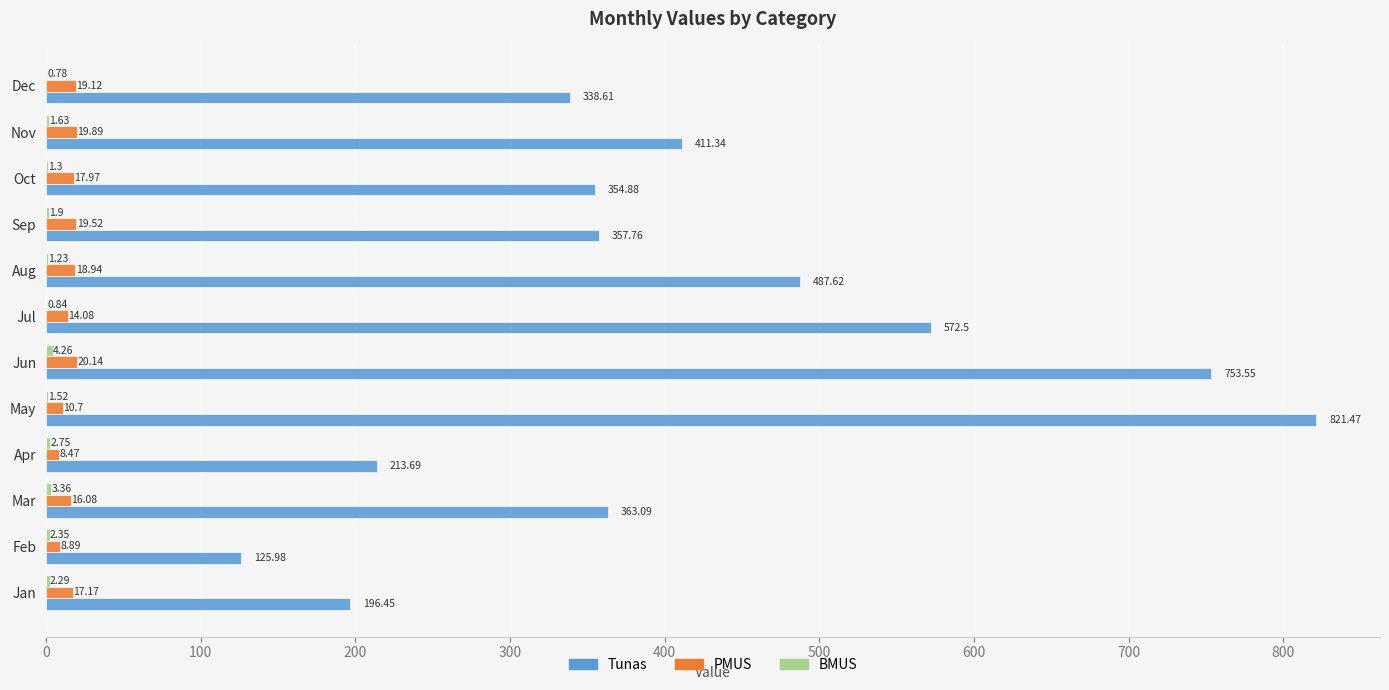

Which series has the largest total across all categories?

Tunas